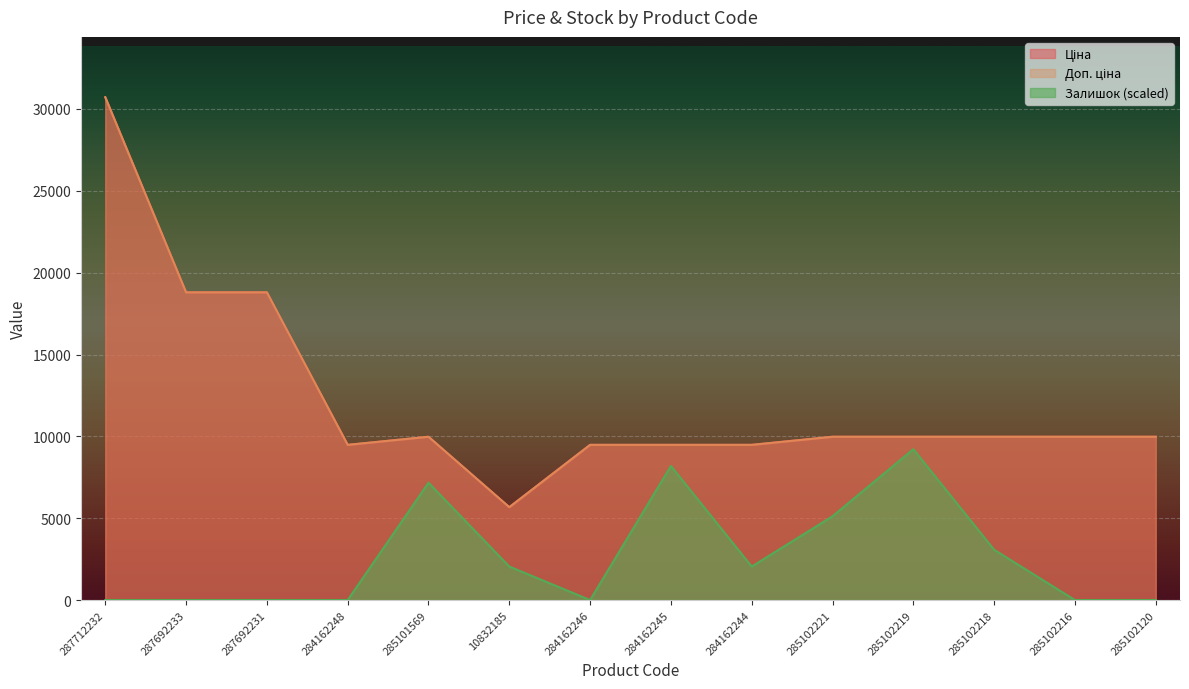

How many lines are shown in the chart?

3